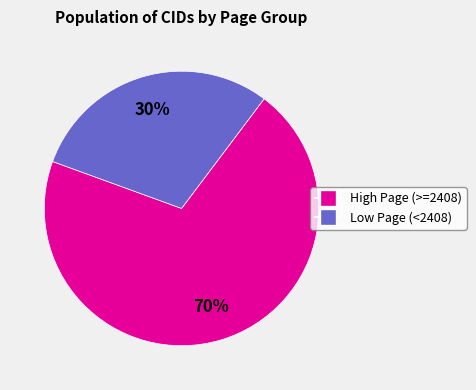

How many slices are in this pie chart?

2